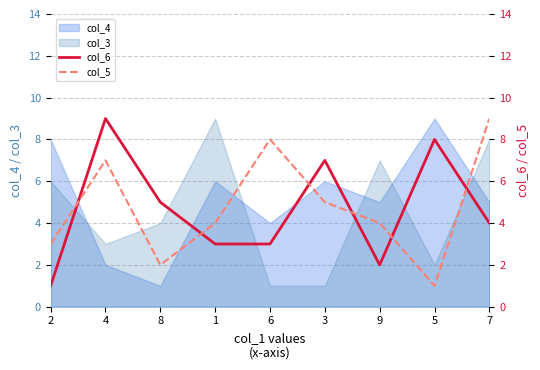

What is the value of the col_5 point at the 3rd from the left?

2